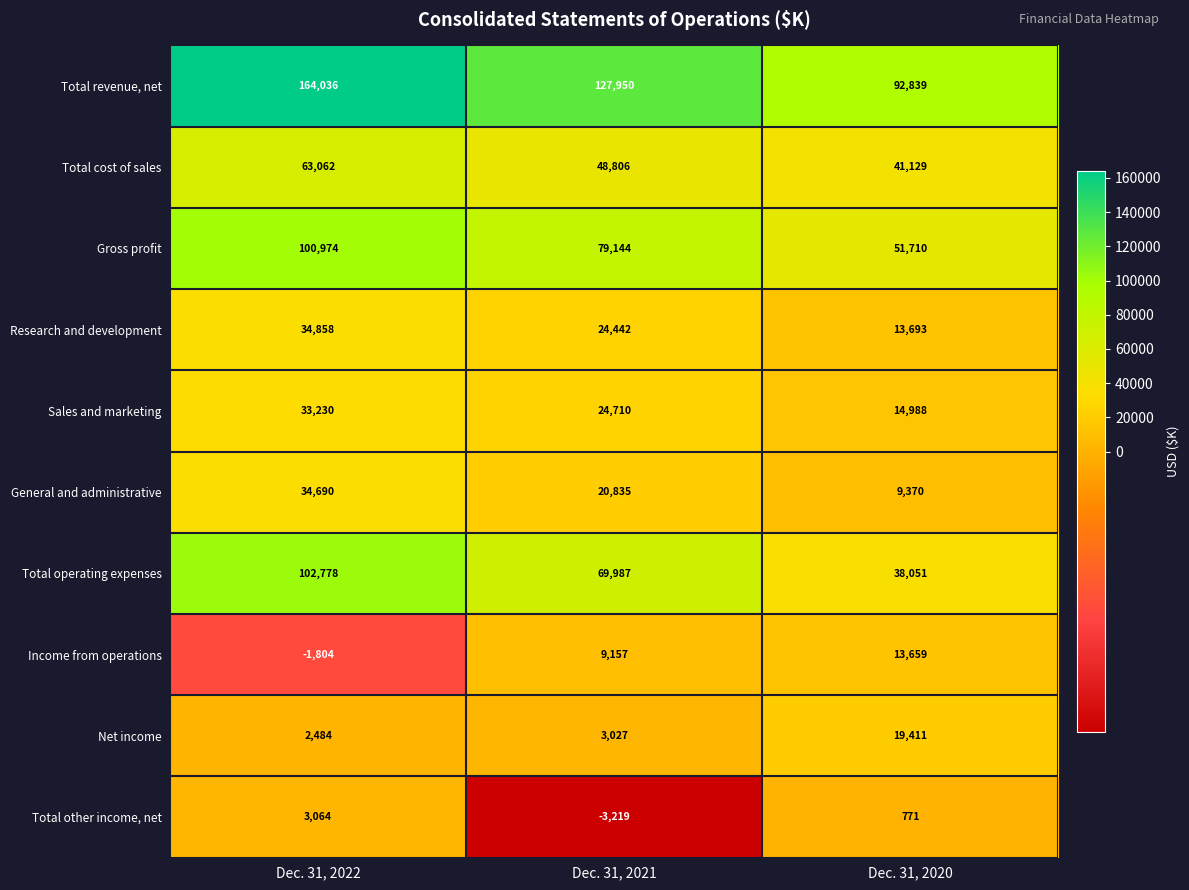

Reading right to left, what are all the values shown in this chart?

Total revenue, net: Dec. 31, 2020=92839	Dec. 31, 2021=127950	Dec. 31, 2022=164036
Total cost of sales: Dec. 31, 2020=41129	Dec. 31, 2021=48806	Dec. 31, 2022=63062
Gross profit: Dec. 31, 2020=51710	Dec. 31, 2021=79144	Dec. 31, 2022=100974
Research and development: Dec. 31, 2020=13693	Dec. 31, 2021=24442	Dec. 31, 2022=34858
Sales and marketing: Dec. 31, 2020=14988	Dec. 31, 2021=24710	Dec. 31, 2022=33230
General and administrative: Dec. 31, 2020=9370	Dec. 31, 2021=20835	Dec. 31, 2022=34690
Total operating expenses: Dec. 31, 2020=38051	Dec. 31, 2021=69987	Dec. 31, 2022=102778
Income from operations: Dec. 31, 2020=13659	Dec. 31, 2021=9157	Dec. 31, 2022=-1804
Net income: Dec. 31, 2020=19411	Dec. 31, 2021=3027	Dec. 31, 2022=2484
Total other income, net: Dec. 31, 2020=771	Dec. 31, 2021=-3219	Dec. 31, 2022=3064